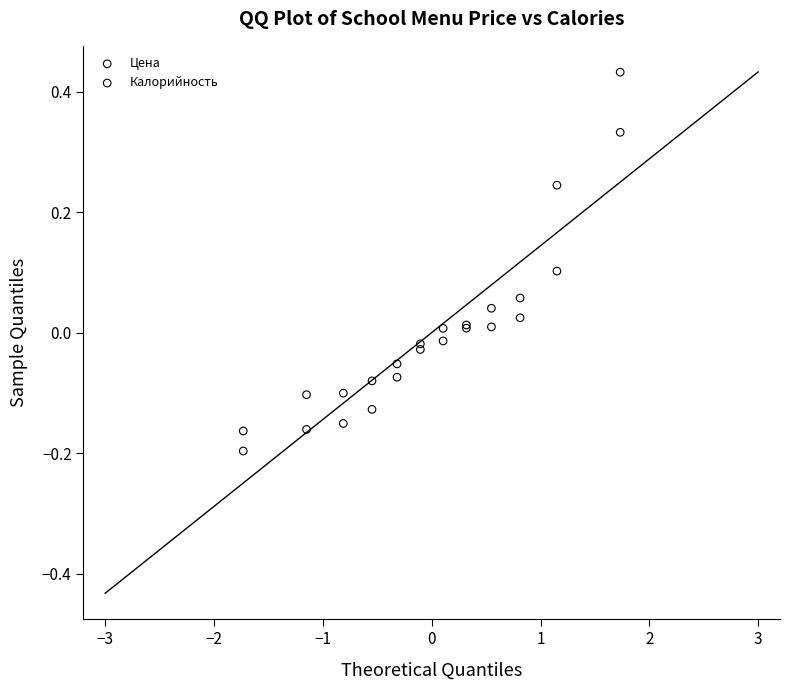

Which series reaches the maximum Y coordinate?

Калорийность